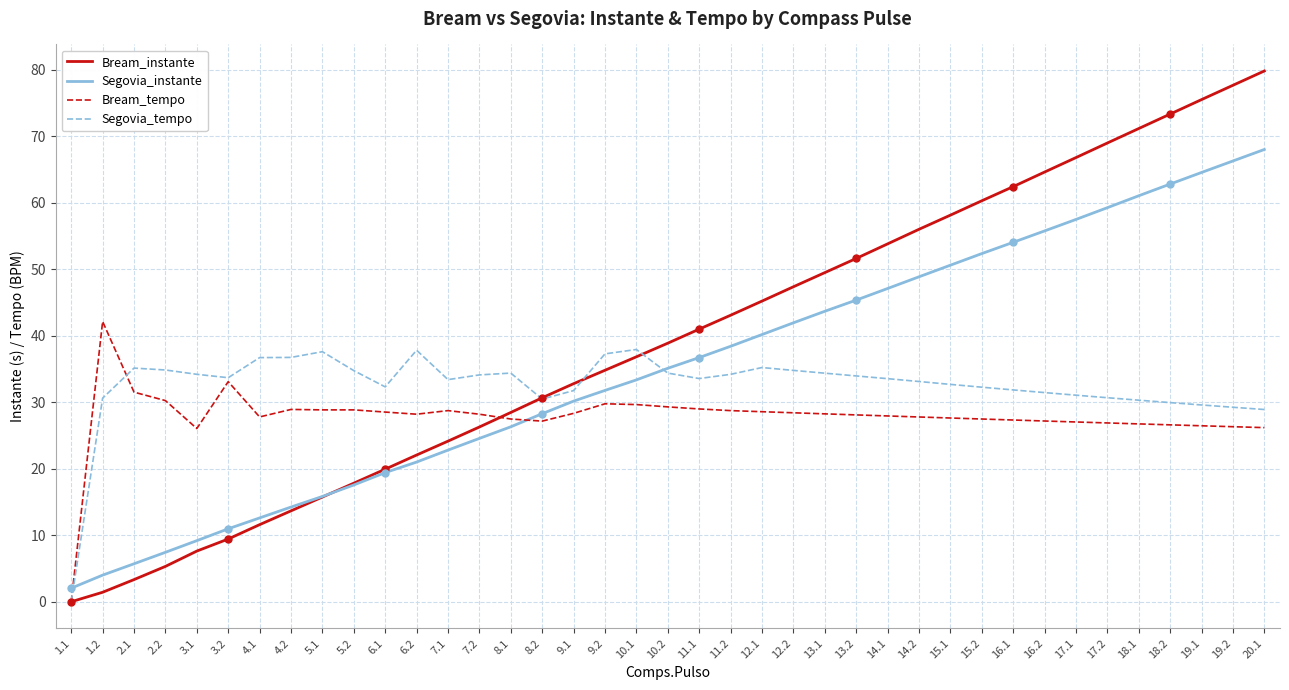

What is the difference between the highest and lowest values at 9.2?

7.5